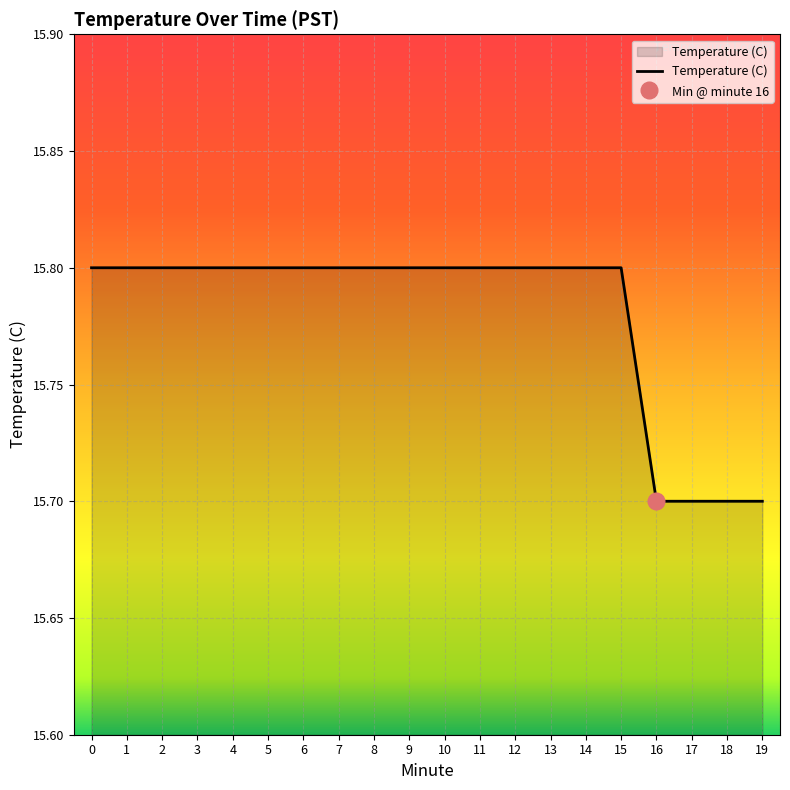

List the labels in order of value, smallest first.

16, 17, 18, 19, 0, 1, 2, 3, 4, 5, 6, 7, 8, 9, 10, 11, 12, 13, 14, 15